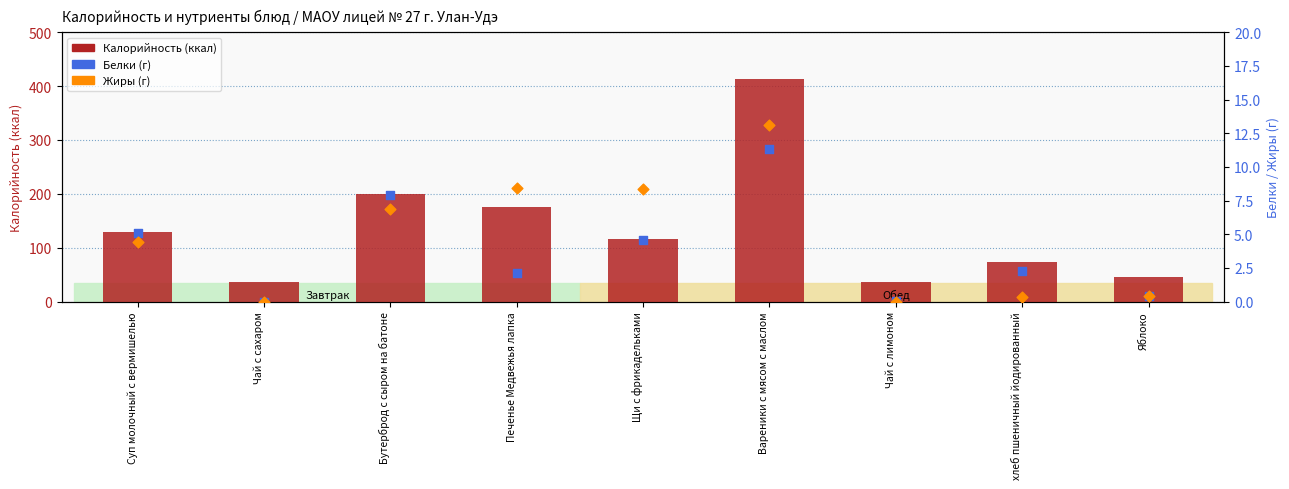

Which series contains the lowest Y value?

Белки